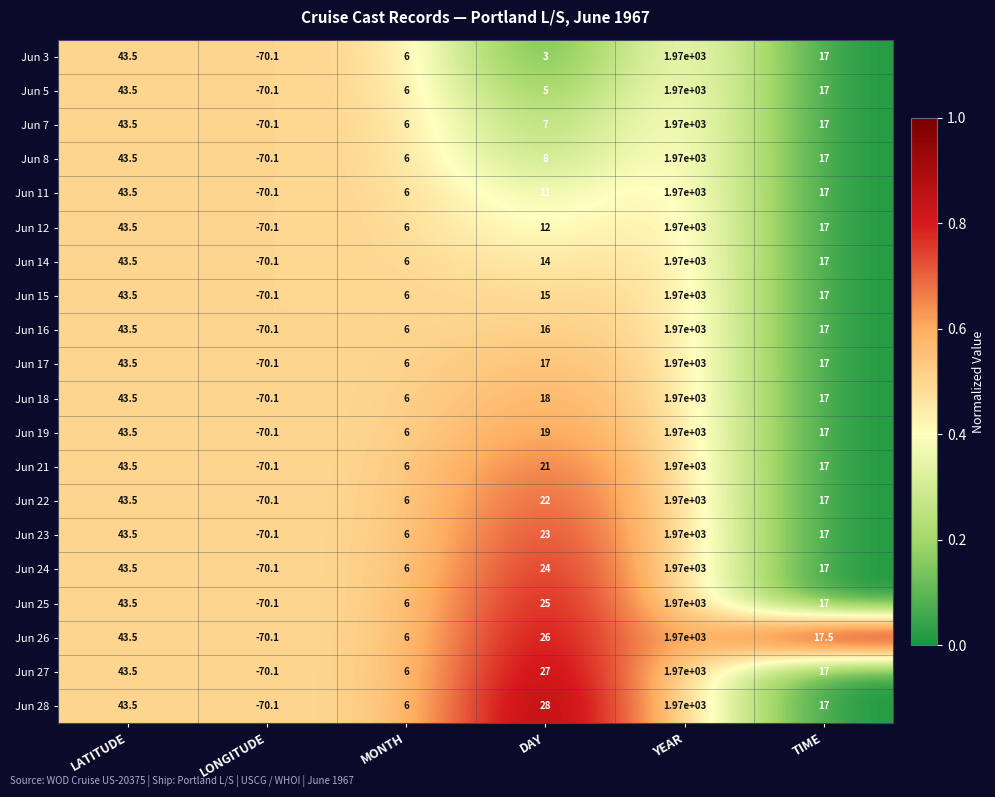

What is the difference between the Jun 7 values at LONGITUDE and MONTH?

76.1